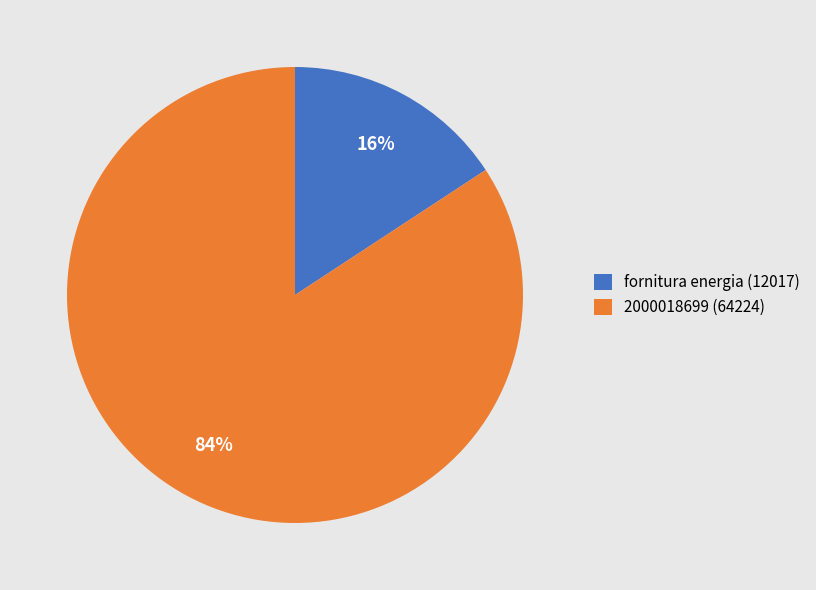

Is it true that 2000018699 (64224) is 84% of the pie?

True